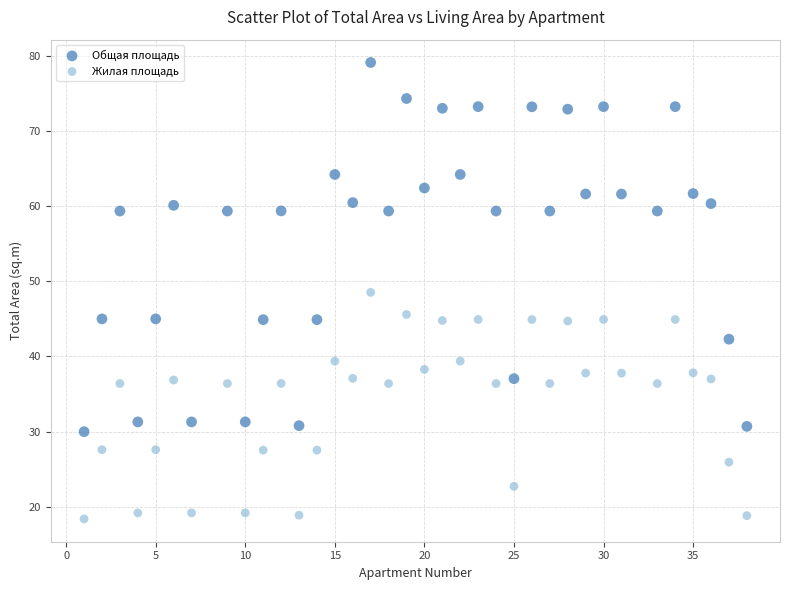

Which series has the largest Y range (max minus min)?

Общая площадь